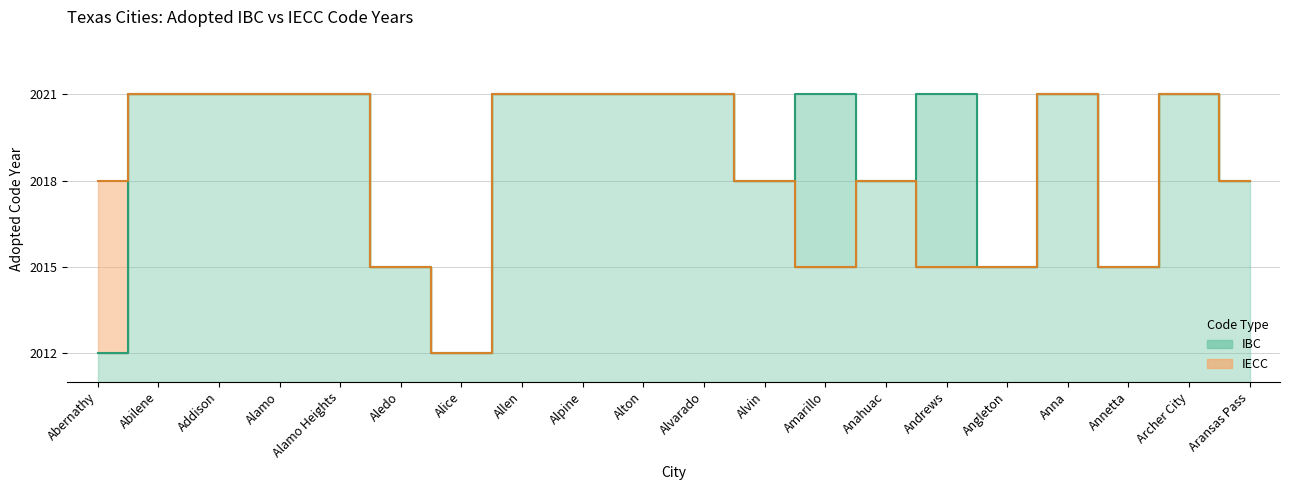

True or false: IBC has more than 2 points higher than both neighbors.

True